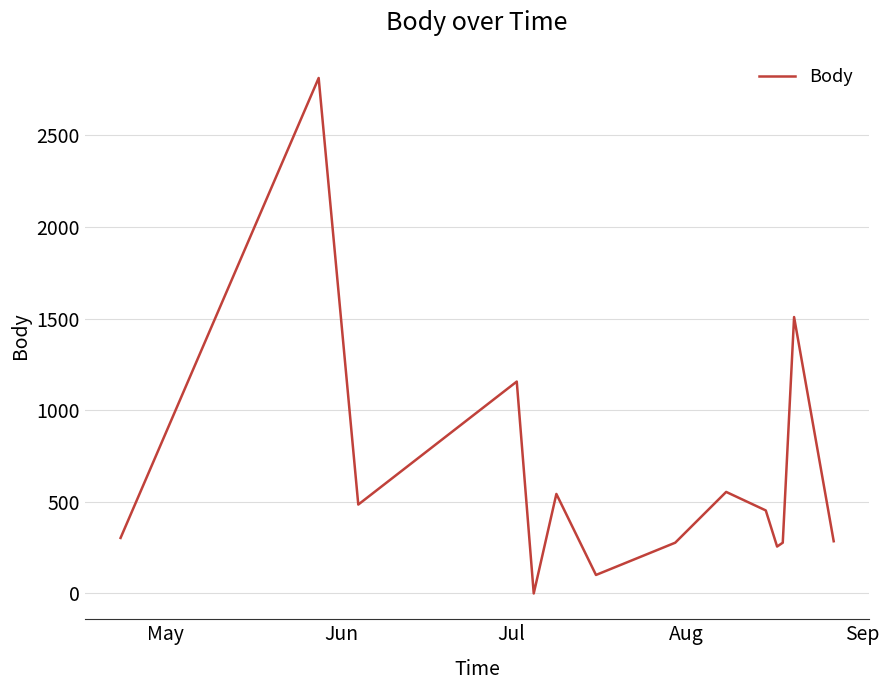

What is the greatest value displayed?

2812